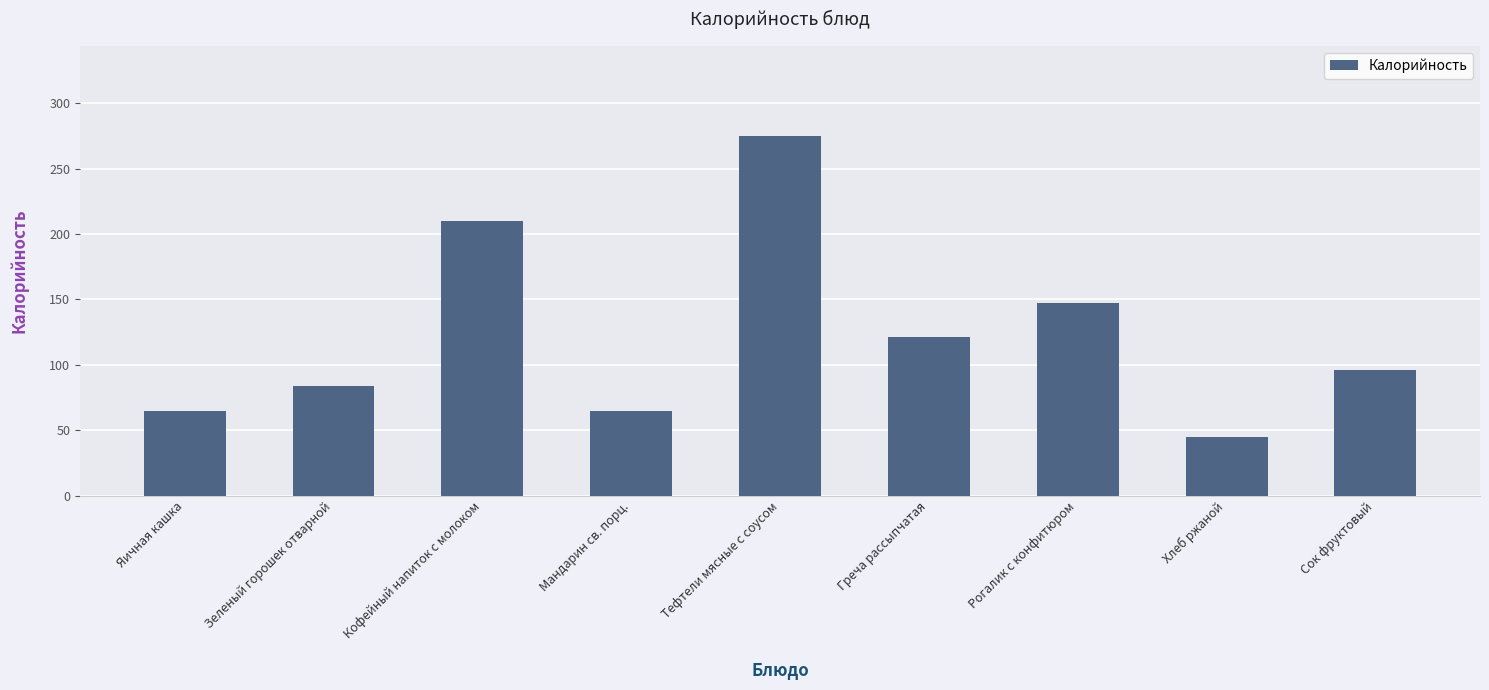

What is the change in value from Мандарин св. порц. to Греча рассыпчатая?

+56